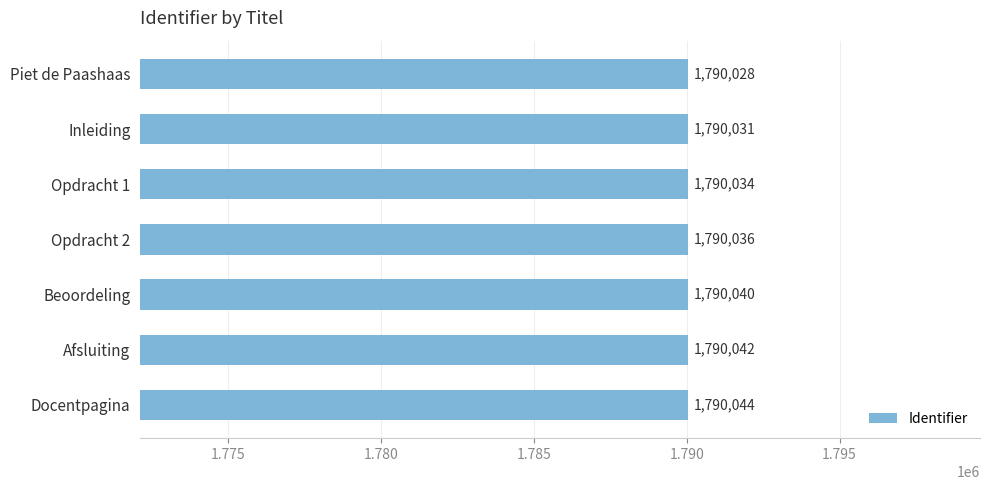

Reading top to bottom, what are all the values shown in this chart?

1790028	1790031	1790034	1790036	1790040	1790042	1790044